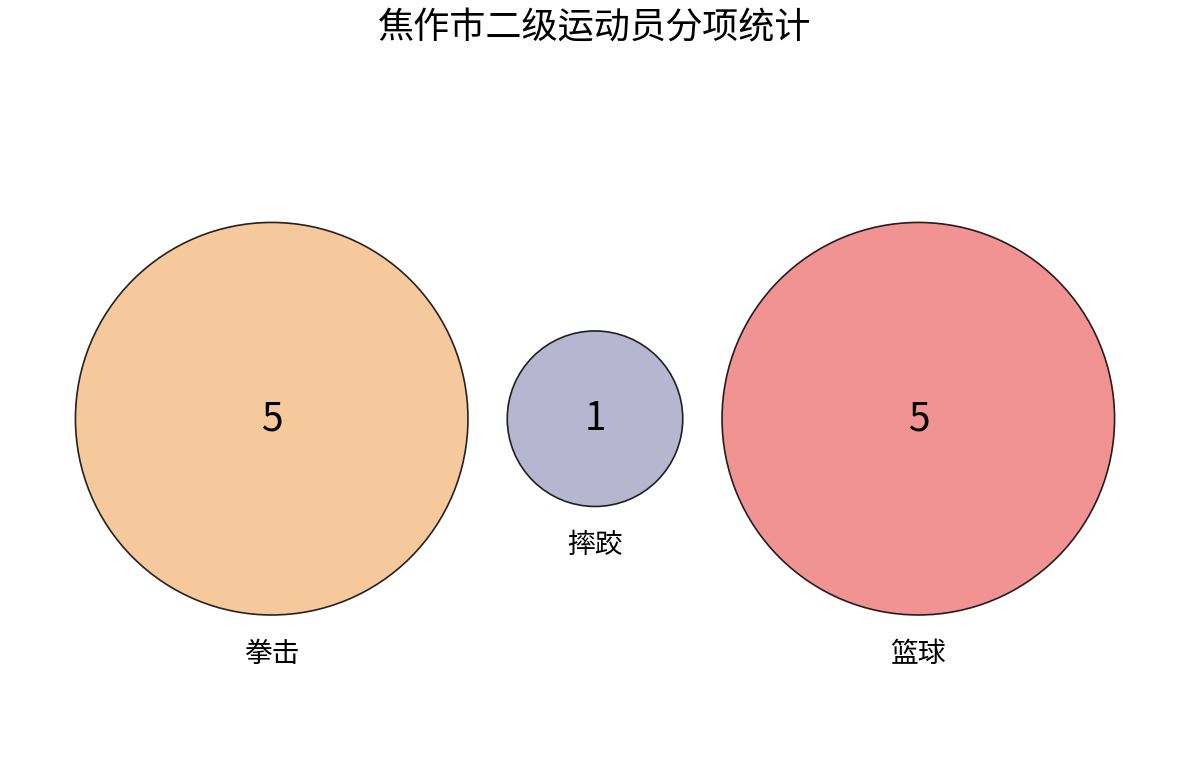

To the nearest percent, what is the difference between the largest and smallest slice percentages?

36%